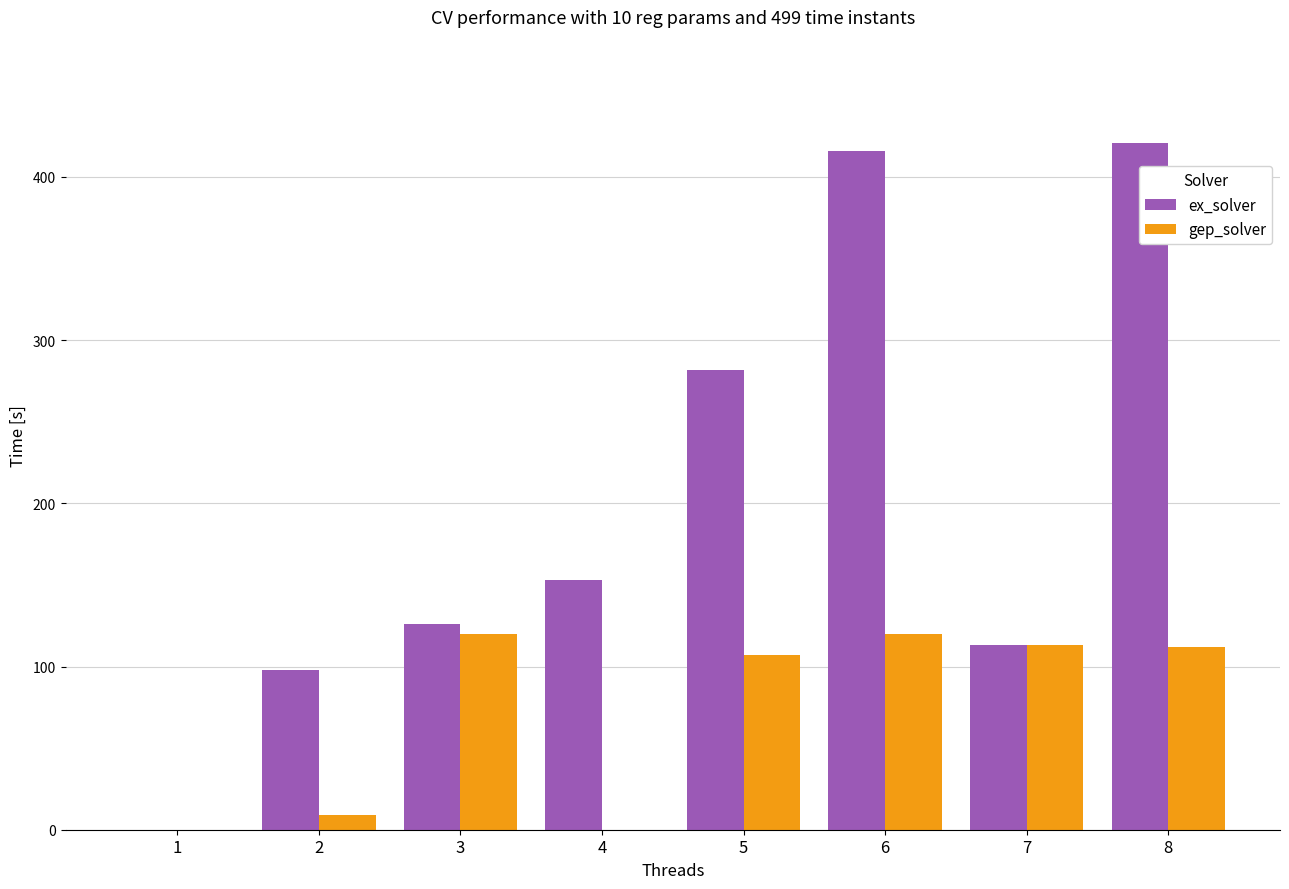

Between 5 and 8, which series saw the biggest shift?

ex_solver